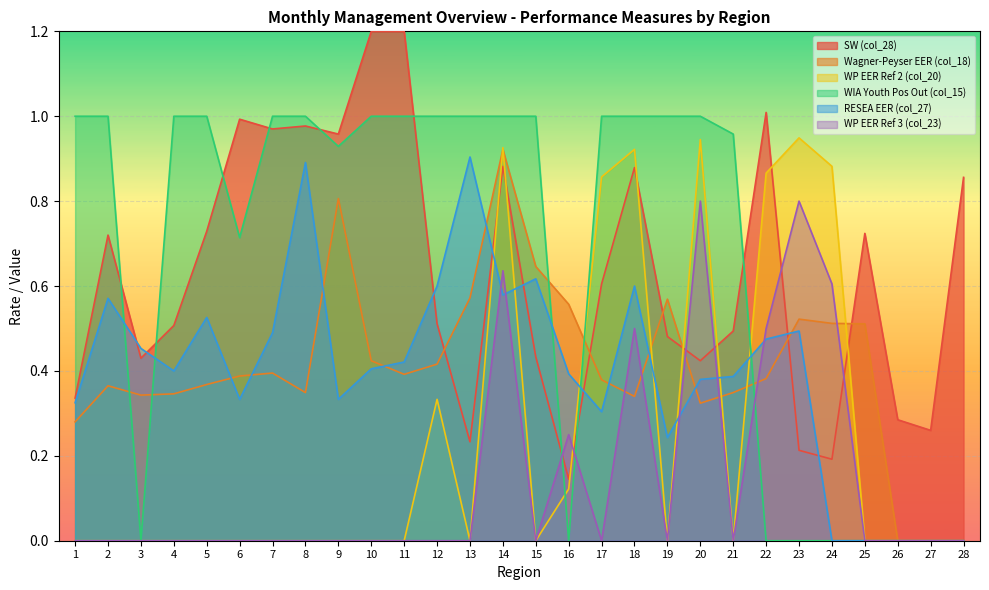

At which category is the sum across all series the highest?

14